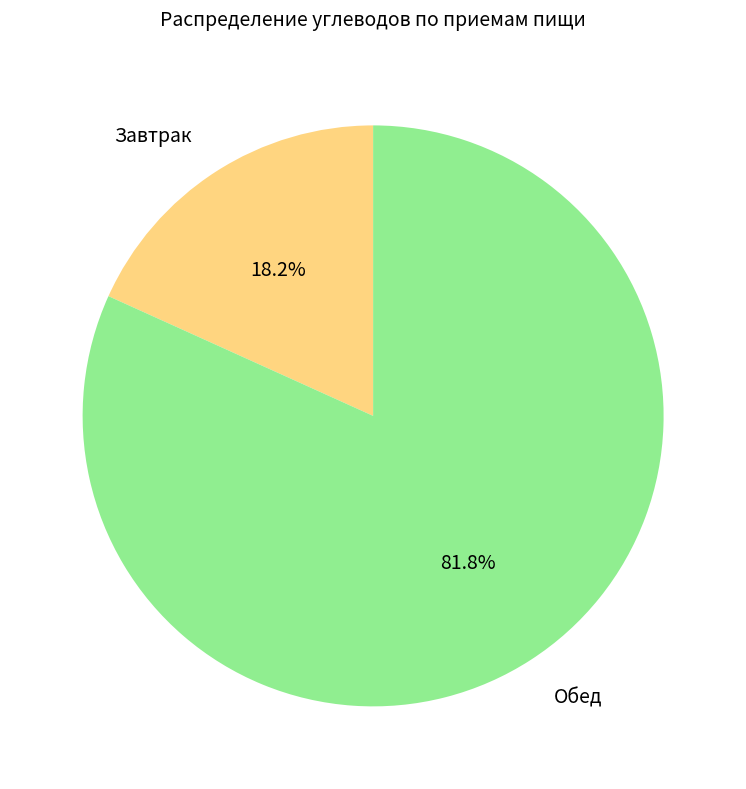

How many slices are in this pie chart?

2